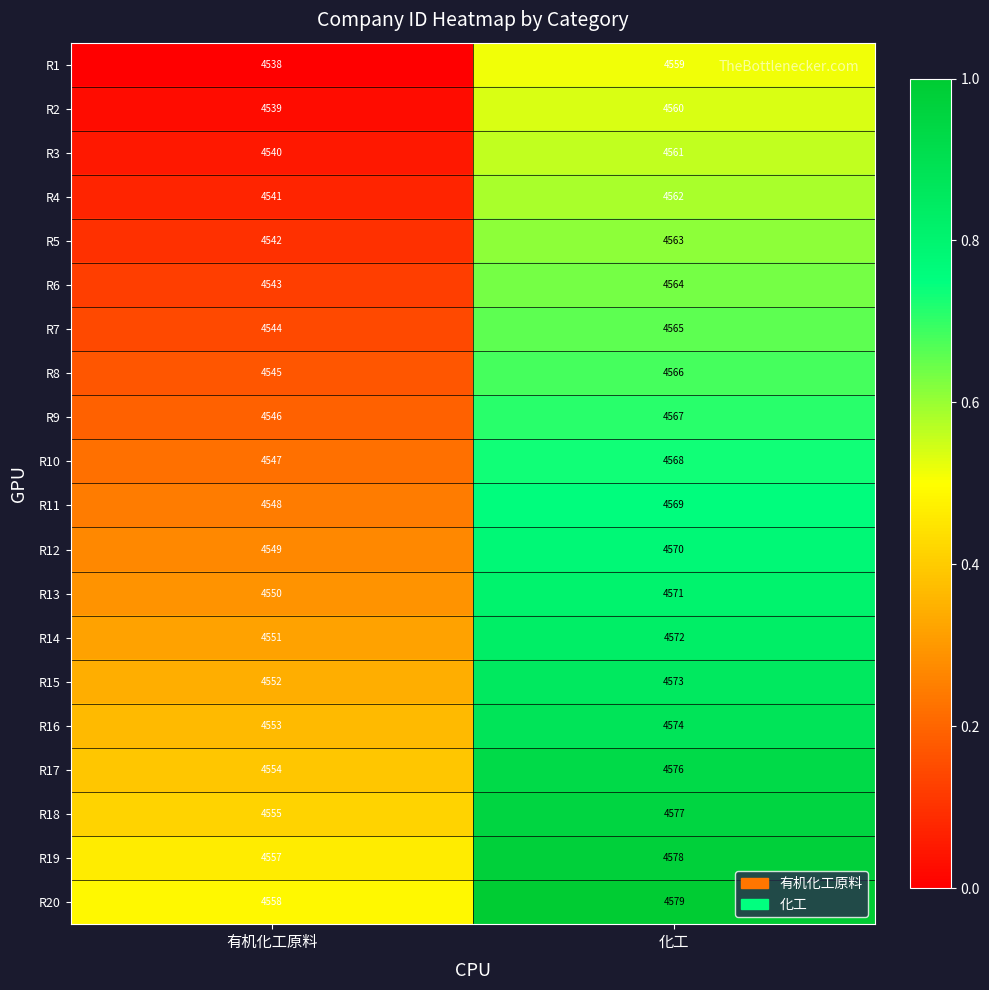

Which category has the highest value in the R10 series?

化工